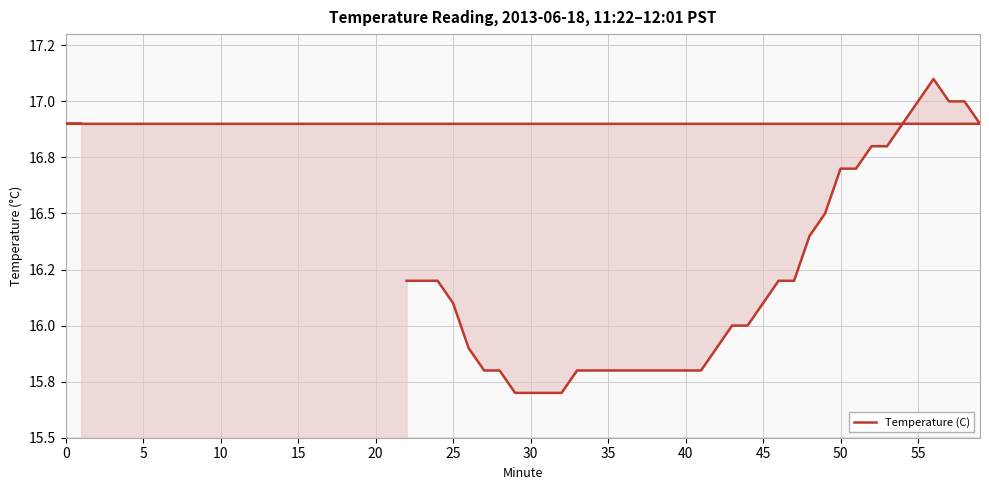

What is the label of the 36th point from the left?

35